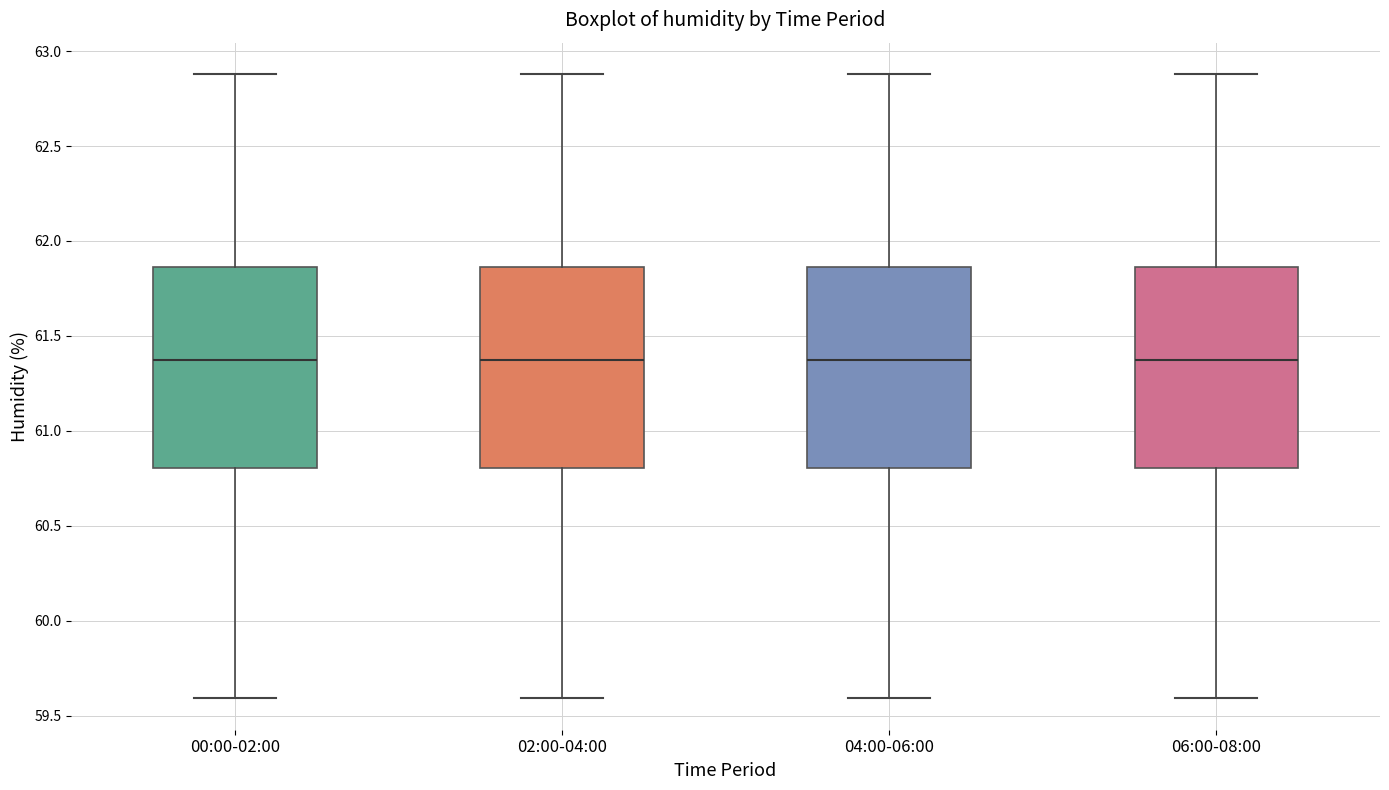

Reading left to right, read every box against the y-axis: the position of its median line, the range the box covers, and the ends of its whiskers. The values are not printed on the chart, so give them approximately, as read against the axis.

00:00-02:00: median 61.40, box 60.80 to 61.85, whiskers 59.60 to 62.90
02:00-04:00: median 61.40, box 60.80 to 61.85, whiskers 59.60 to 62.90
04:00-06:00: median 61.40, box 60.80 to 61.85, whiskers 59.60 to 62.90
06:00-08:00: median 61.40, box 60.80 to 61.85, whiskers 59.60 to 62.90